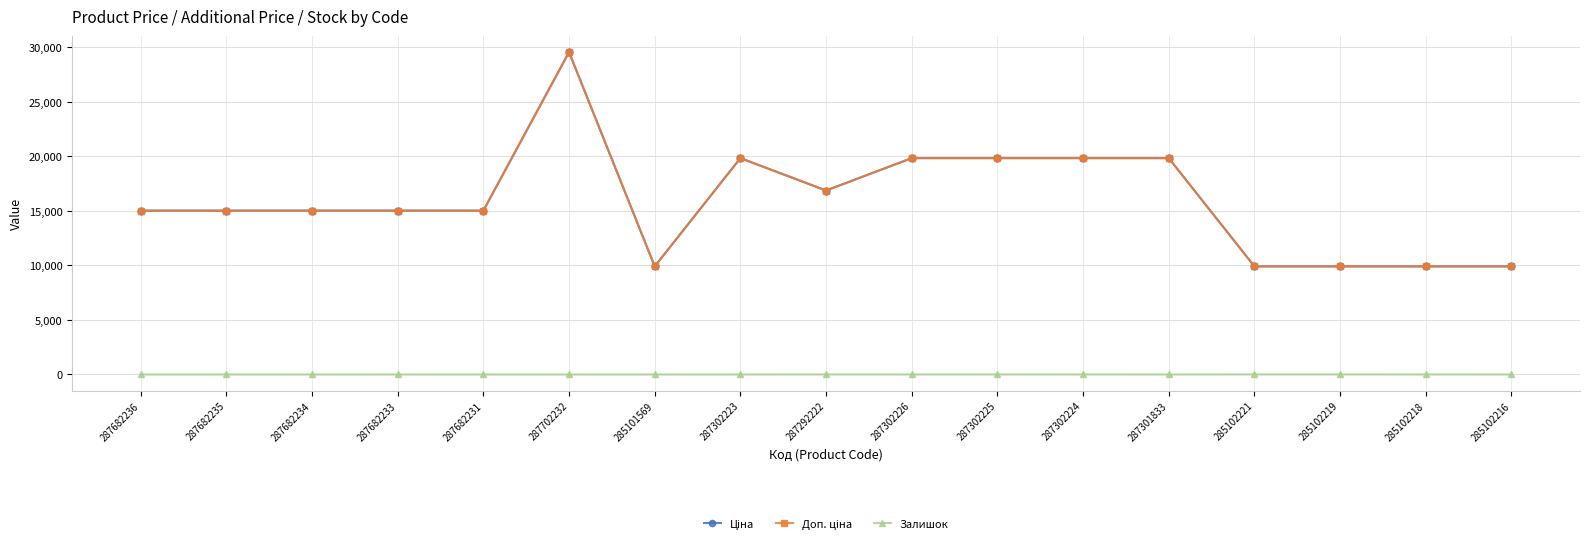

Where is Доп. ціна nearest to the value 19728?

287302223